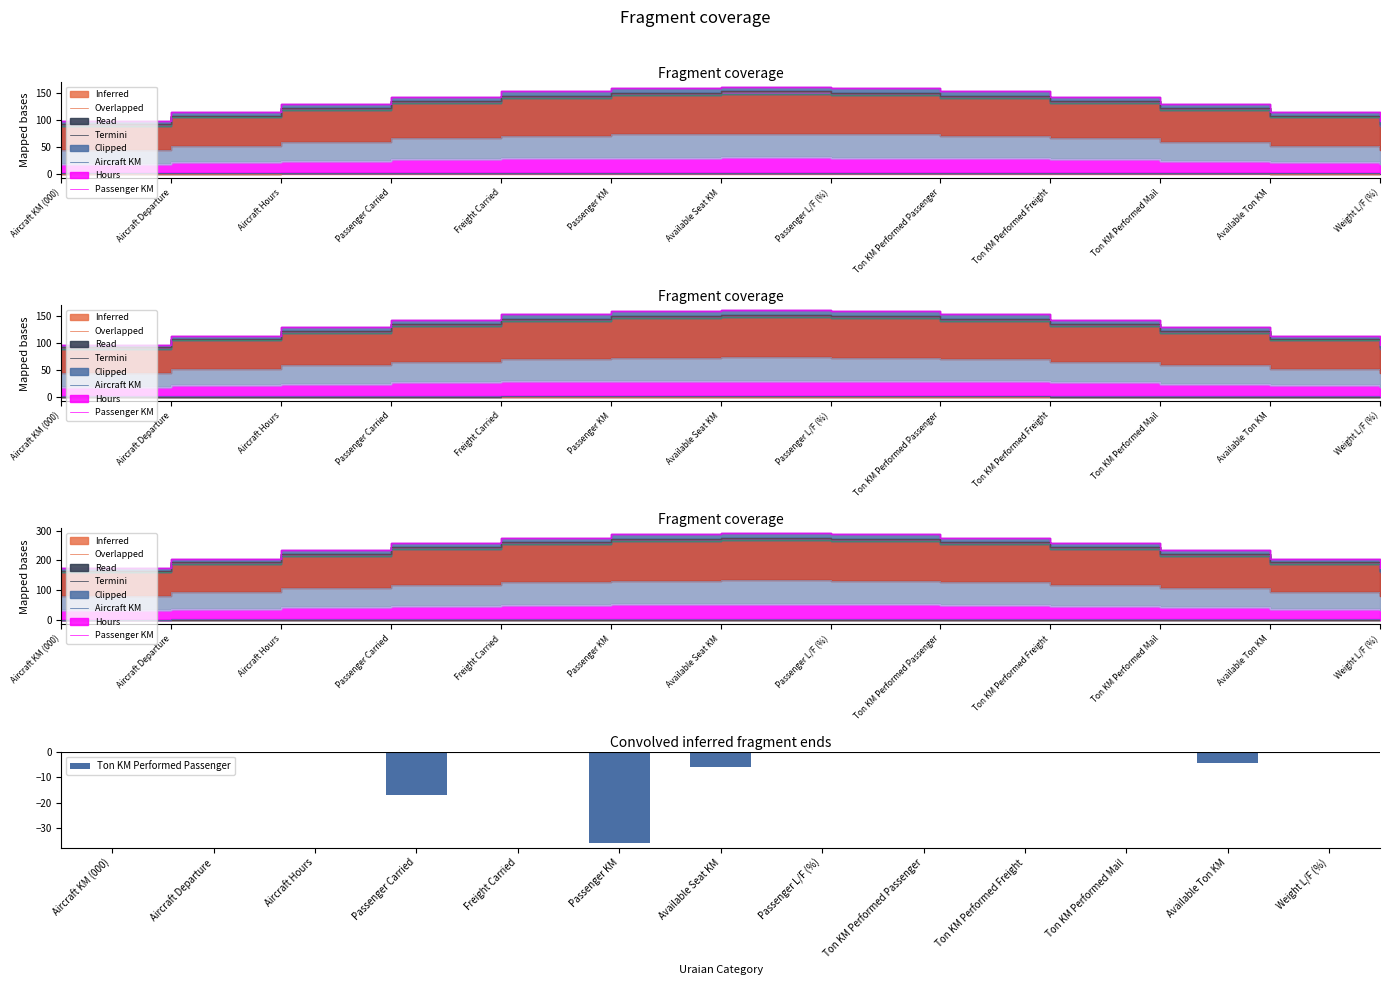

The value at Aircraft Departure is -0.1. True or false?

False